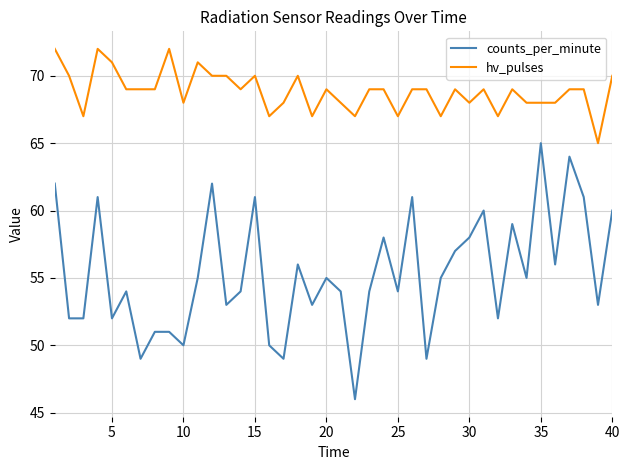

True or false: counts_per_minute and hv_pulses cross at least once.

False